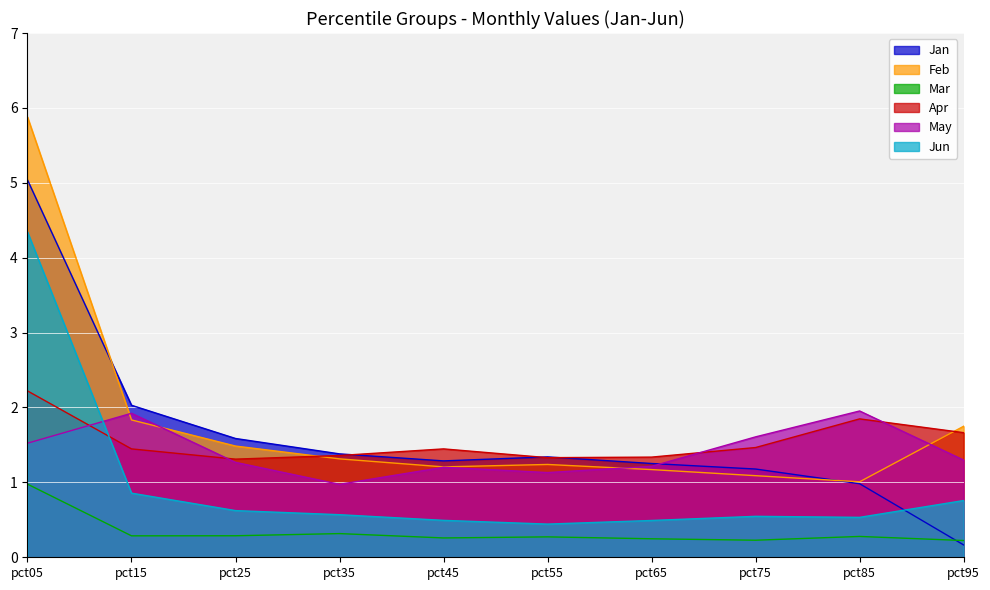

Which series has the widest spread of values?

Jan